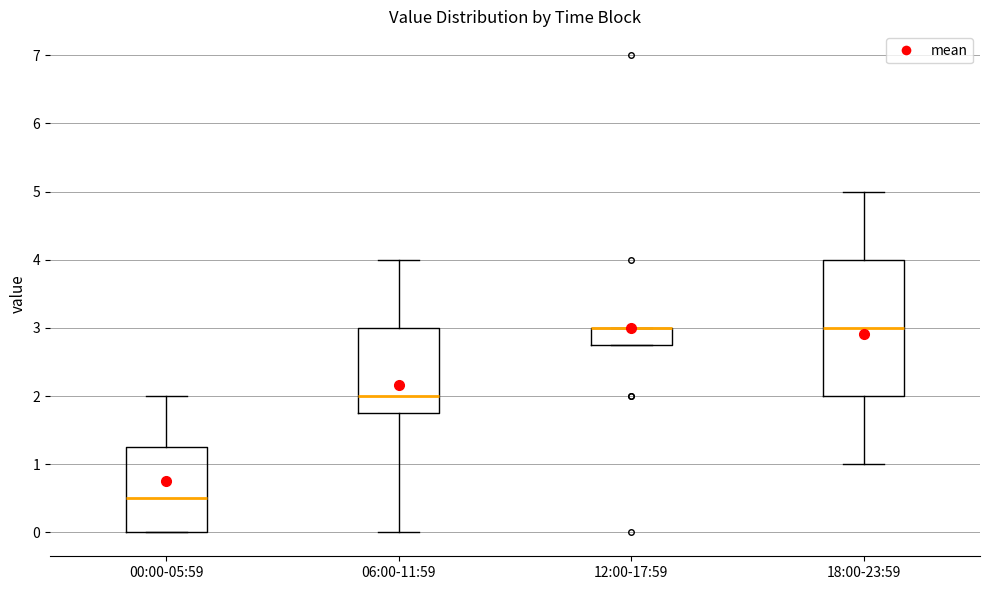

Where does the median line of the box for 18:00-23:59 sit on the y-axis? The values are not printed on the chart, so give them approximately, as read against the axis.

3.0